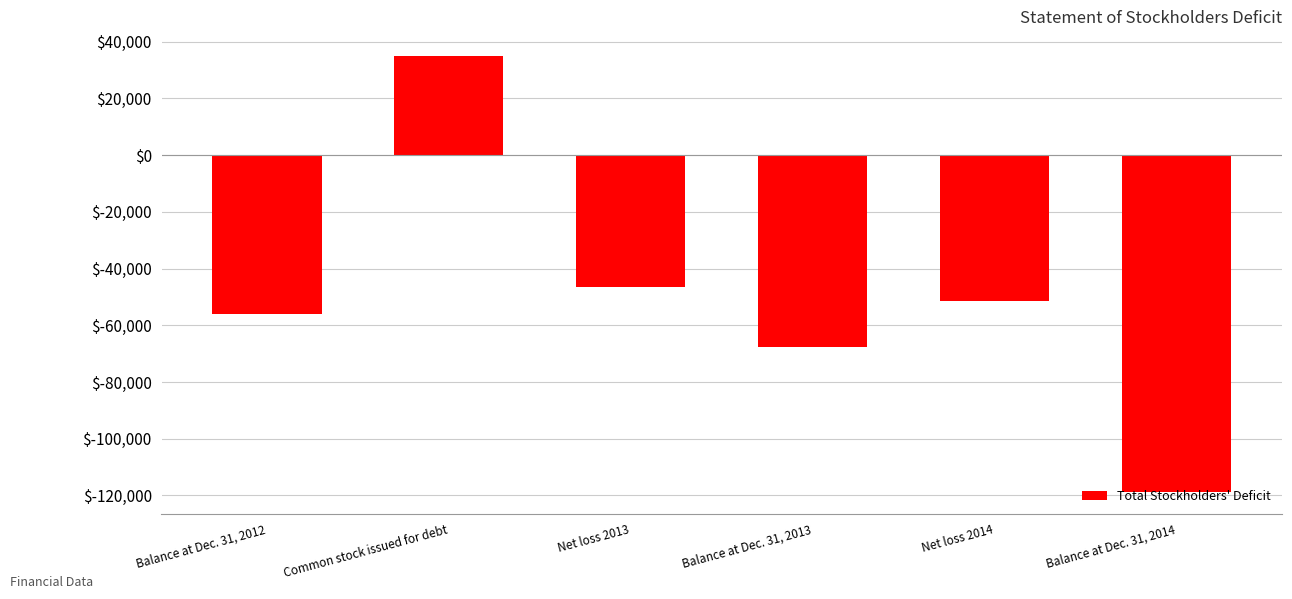

Reading left to right, extract all data points from this chart.

-55981	35000	-46522	-67503	-51361	-118864